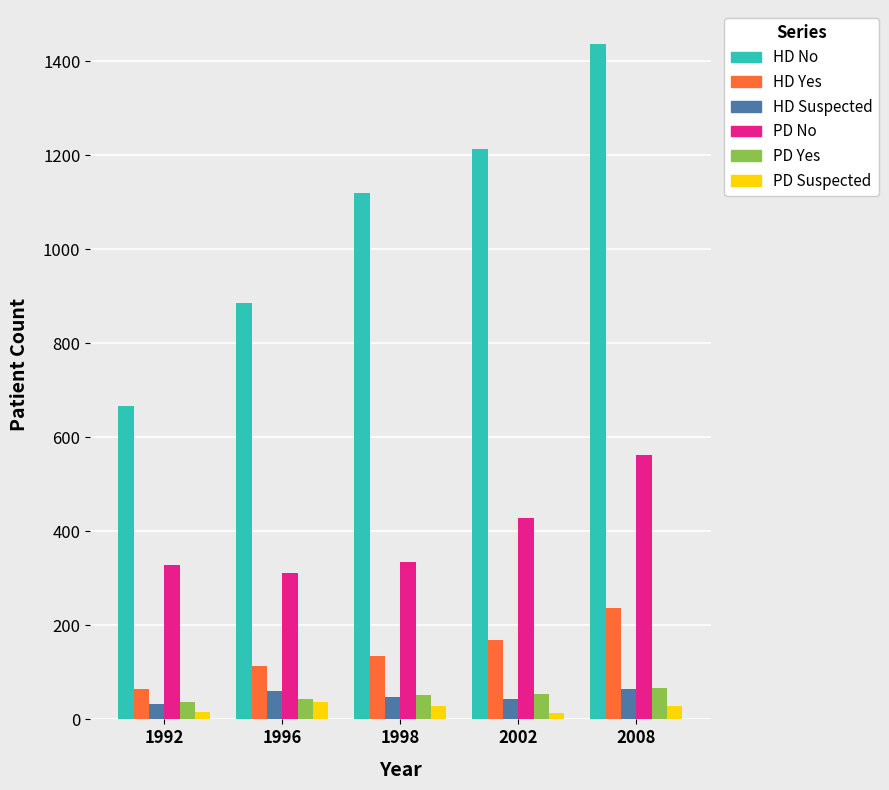

What is the sum of all PD Suspected values?

121